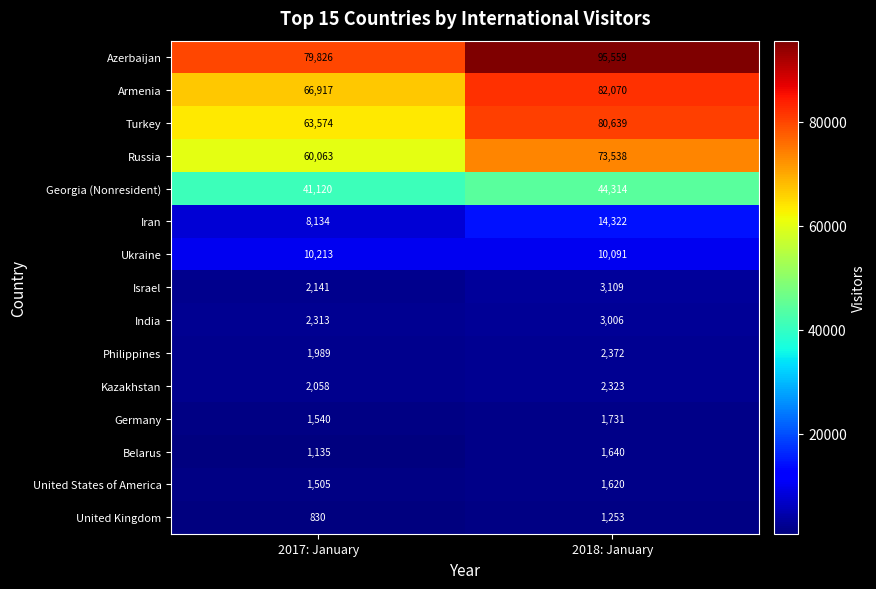

Reading left to right, what are all the values shown in this chart?

Azerbaijan: 79826	95559
Armenia: 66917	82070
Turkey: 63574	80639
Russia: 60063	73538
Georgia (Nonresident): 41120	44314
Iran: 8134	14322
Ukraine: 10213	10091
Israel: 2141	3109
India: 2313	3006
Philippines: 1989	2372
Kazakhstan: 2058	2323
Germany: 1540	1731
Belarus: 1135	1640
United States of America: 1505	1620
United Kingdom: 830	1253